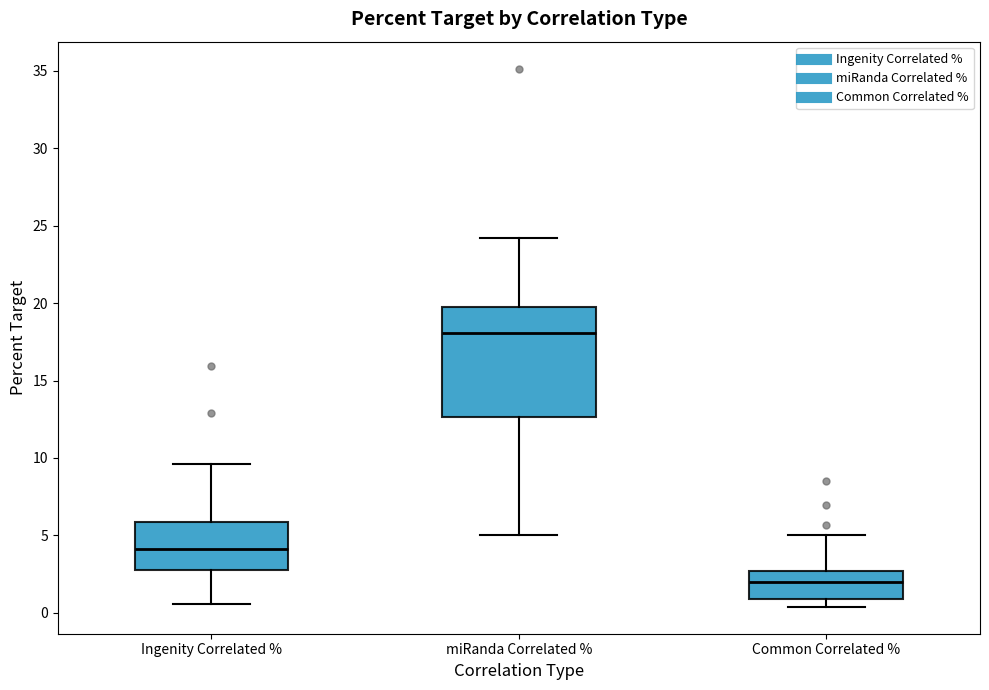

Reading left to right, transcribe this box plot: for each box, give where its median line is, the range the box spans, and where its two whiskers end, as read against the y-axis. The values are not printed on the chart, so give them approximately, as read against the axis.

Ingenity Correlated %: median 4.0, box 3.0 to 6.0, whiskers 0.5 to 9.5
miRanda Correlated %: median 18.0, box 12.5 to 20.0, whiskers 5.0 to 24.0
Common Correlated %: median 2.0, box 1.0 to 2.5, whiskers 0.5 to 5.0